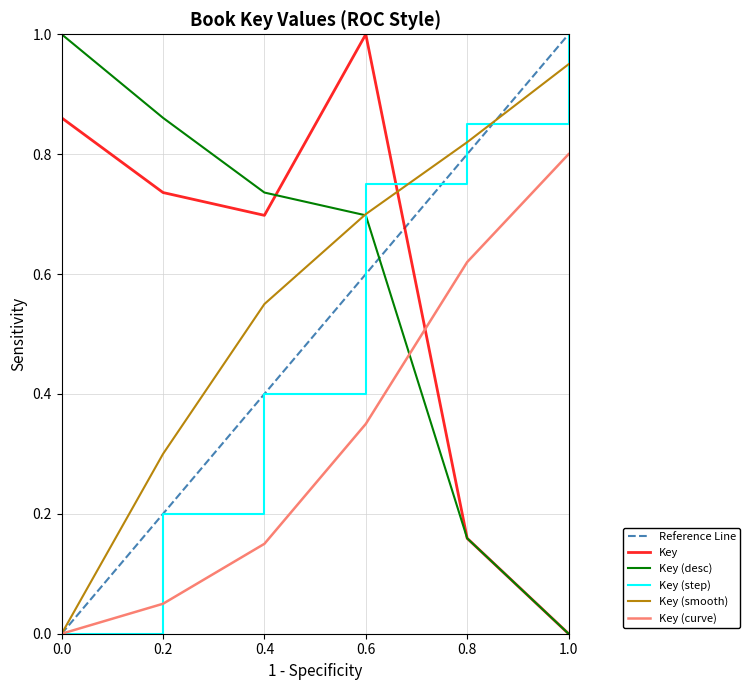

List the labels in order of Key (smooth) value, smallest first.

0.0, 0.2, 0.4, 0.6, 0.8, 1.0